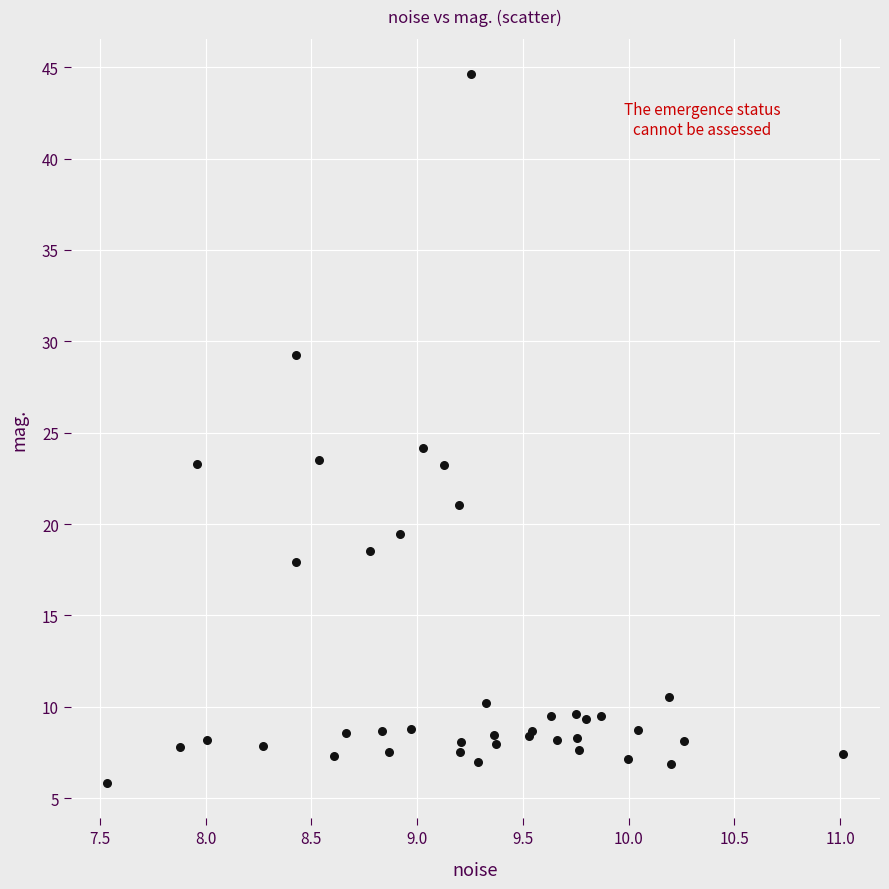

What Y value in the scatter plot is closest to 25?

24.2